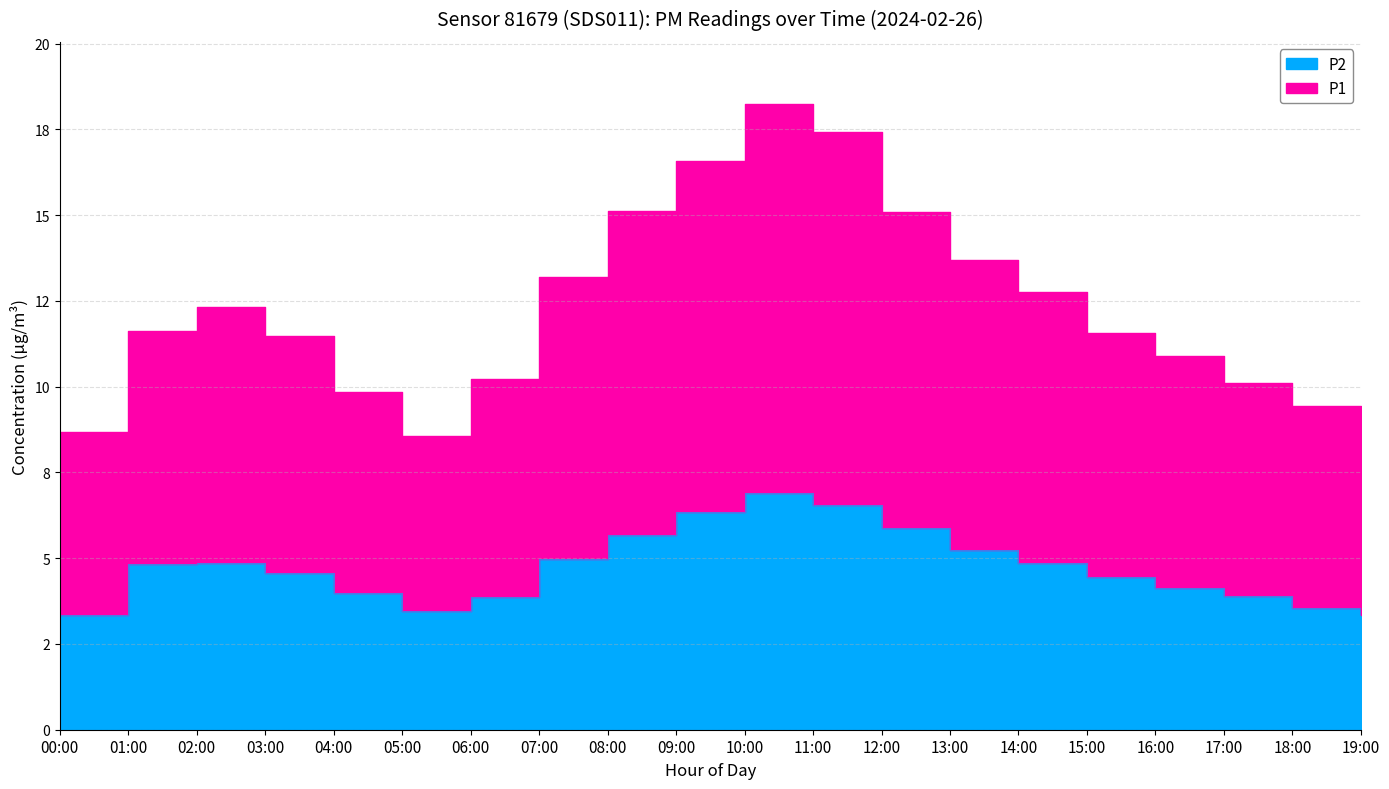

What position from the left is 19:00?

20